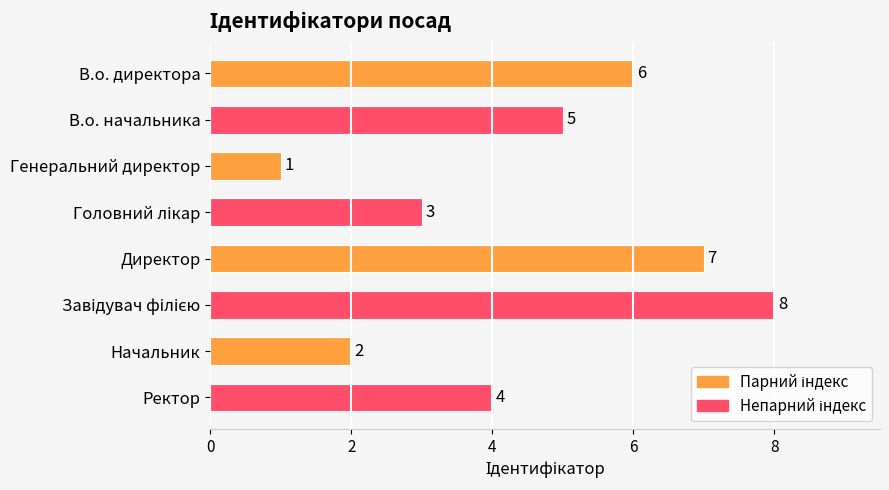

How many data points are less than 5?

4